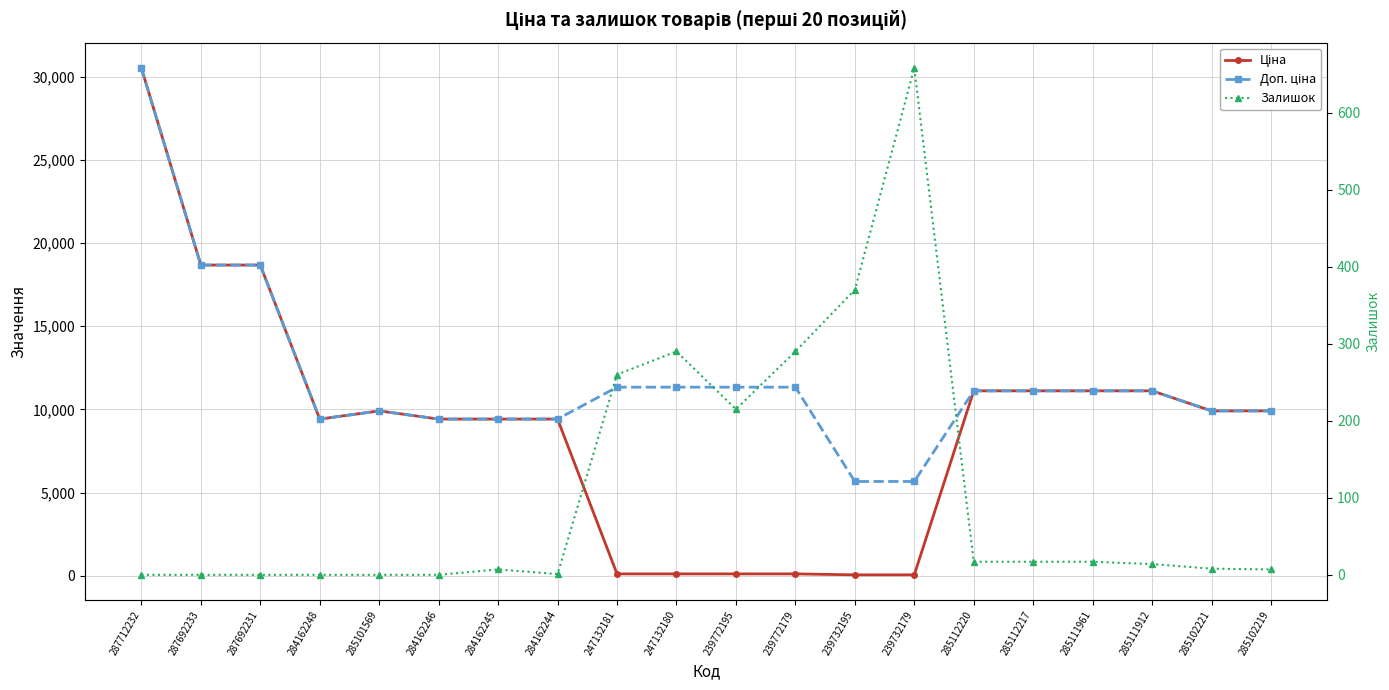

What is the total value across all series at 284162245?

18840.7